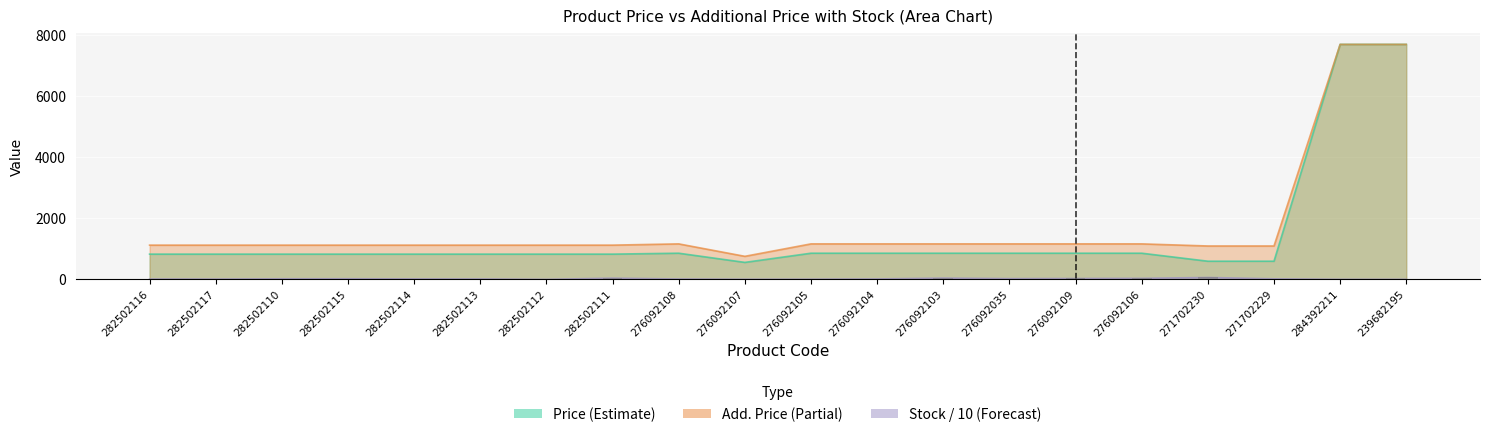

Which series has the largest total across all categories?

Add. Price